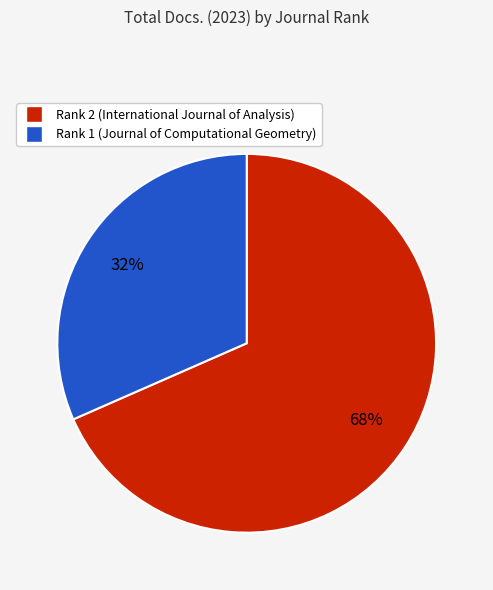

Approximately how many times larger is the value at Rank 1 (Journal of Computational Geometry) compared to Rank 2 (International Journal of Analysis)?

0.5